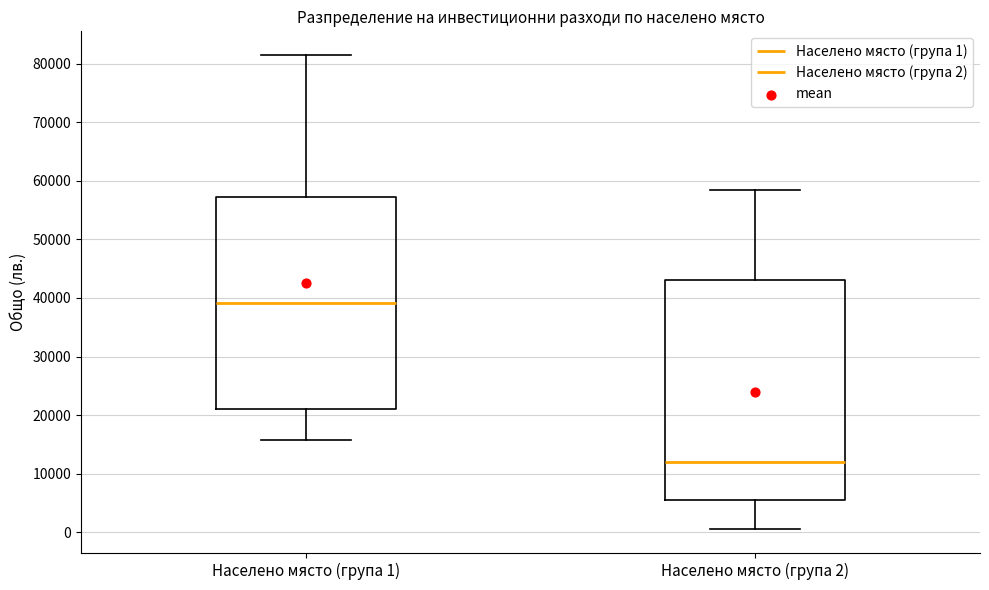

Which box is the tallest, from its lower edge to its upper edge?

Населено място (група 2)